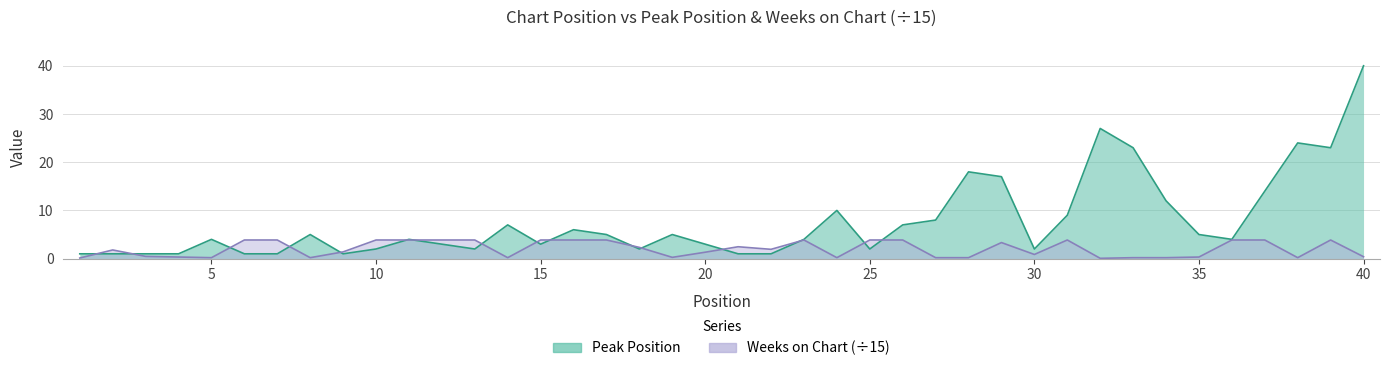

Between 22 and 16, which is larger?

16